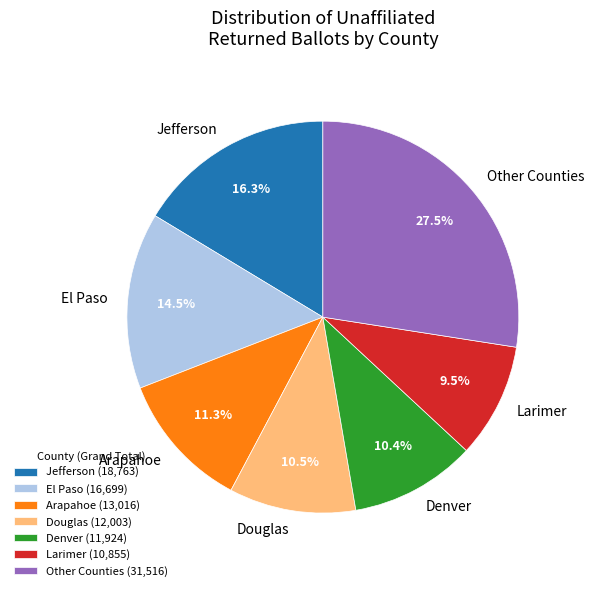

How much of the chart is everything except Other Counties?

72.5%